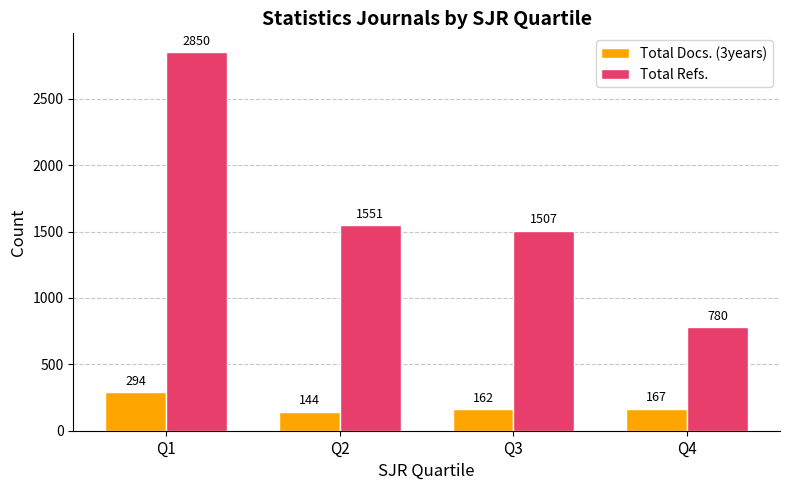

Which label corresponds to the largest value in the chart?

Q1